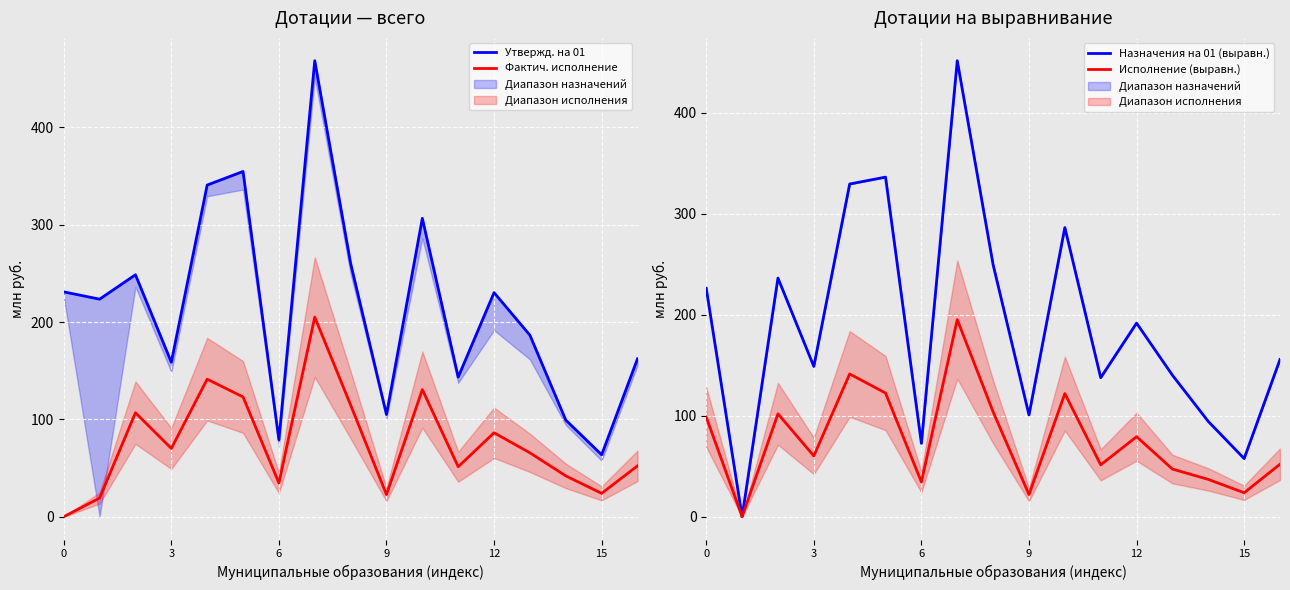

What is the total value across all series at 6?

693.6